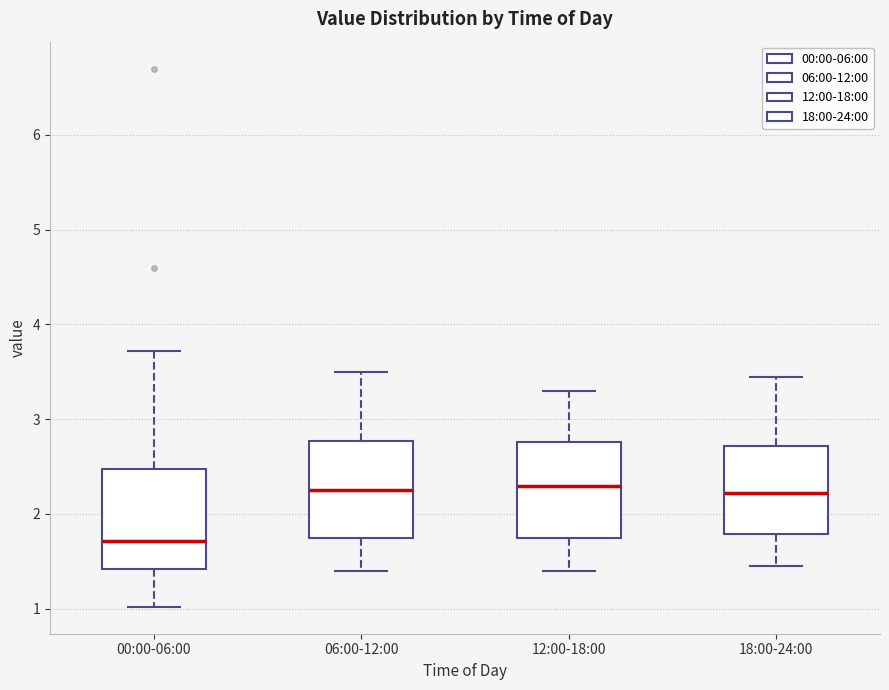

Reading left to right, transcribe this box plot: for each box, give where its median line is, the range the box spans, and where its two whiskers end, as read against the y-axis. The values are not printed on the chart, so give them approximately, as read against the axis.

00:00-06:00: median 1.7, box 1.4 to 2.5, whiskers 1.0 to 3.7
06:00-12:00: median 2.3, box 1.8 to 2.8, whiskers 1.4 to 3.5
12:00-18:00: median 2.3, box 1.8 to 2.8, whiskers 1.4 to 3.3
18:00-24:00: median 2.2, box 1.8 to 2.7, whiskers 1.5 to 3.5